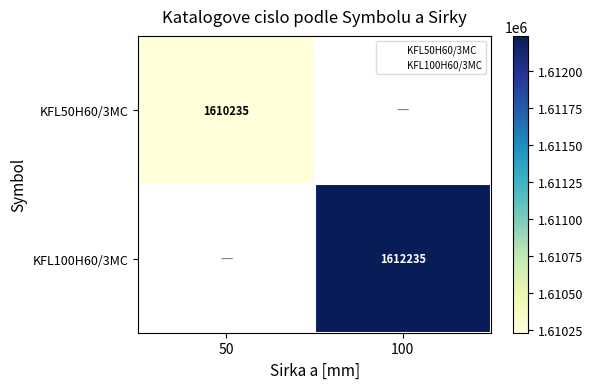

The KFL50H60/3MC series shows 624385.9 at 50. True or false?

False